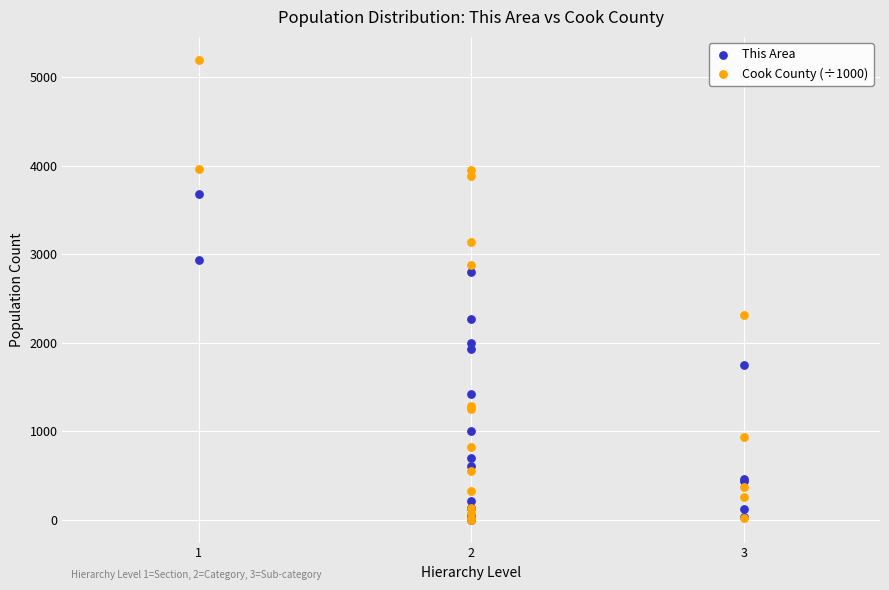

Across all series, what Y value is closest to 2597?

2795.0